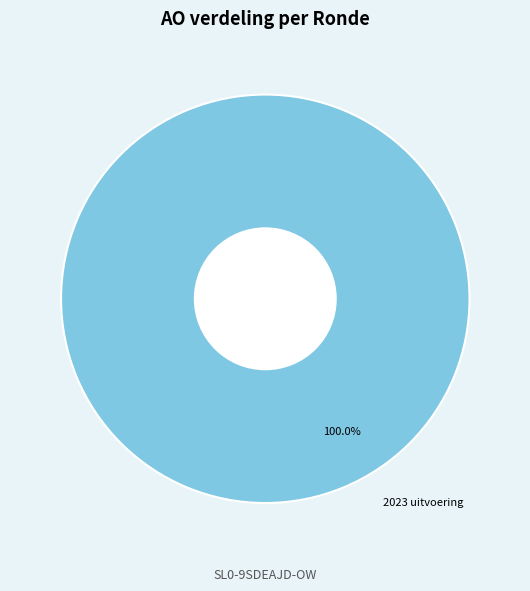

Rank the categories by value from highest to lowest.

2023 uitvoering